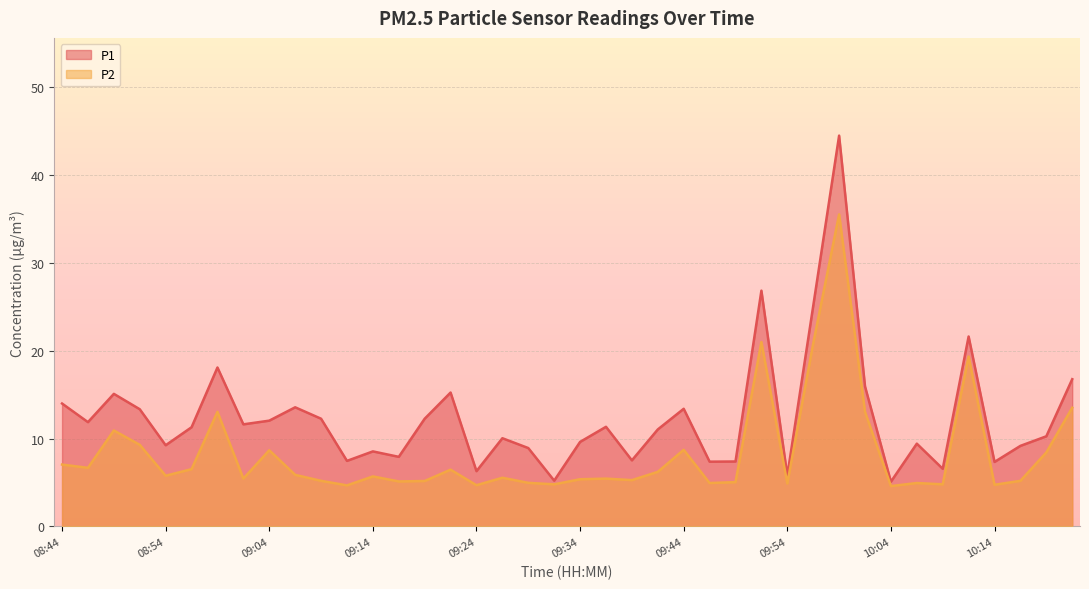

What is the value of the P2 point at the 12th from the left?

4.7